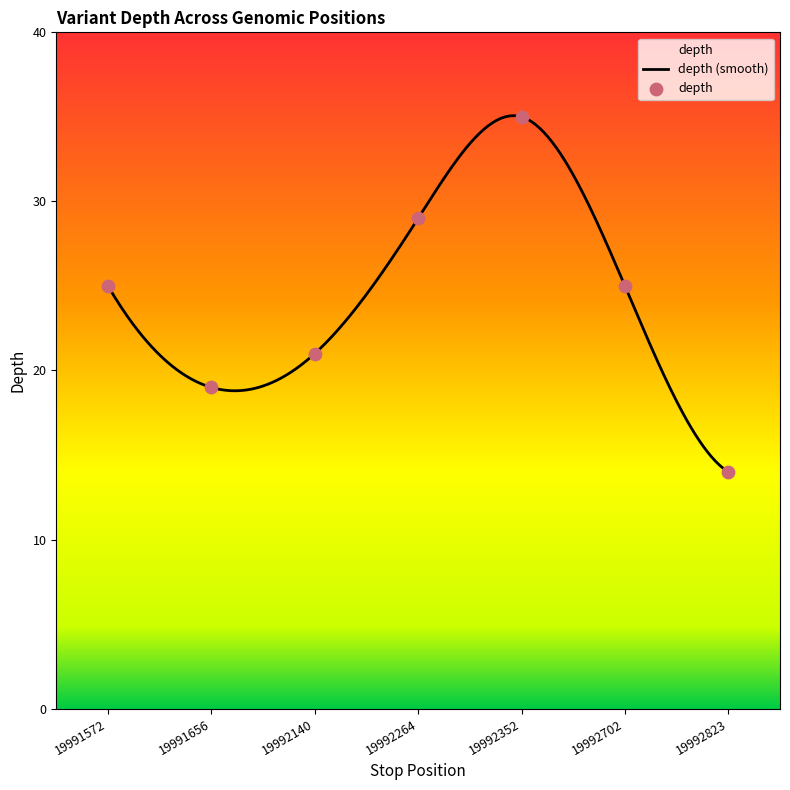

What is the change in value from 19991656 to 19992352?

+16